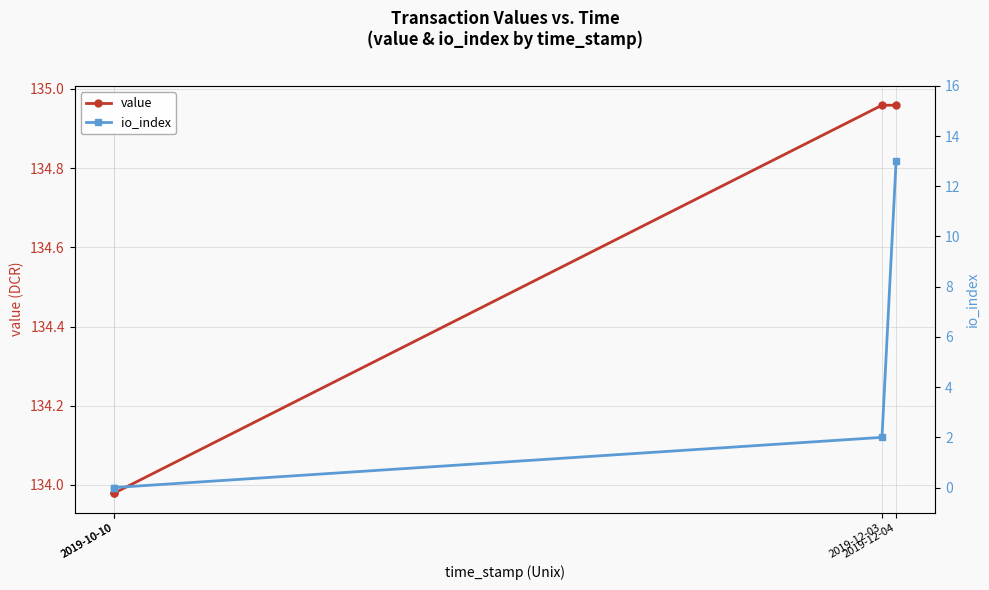

Reading left to right, list all the values displayed in this chart.

value: 134.0	134.0	135.0	135.0
io_index: 0.0	0.0	2.0	13.0